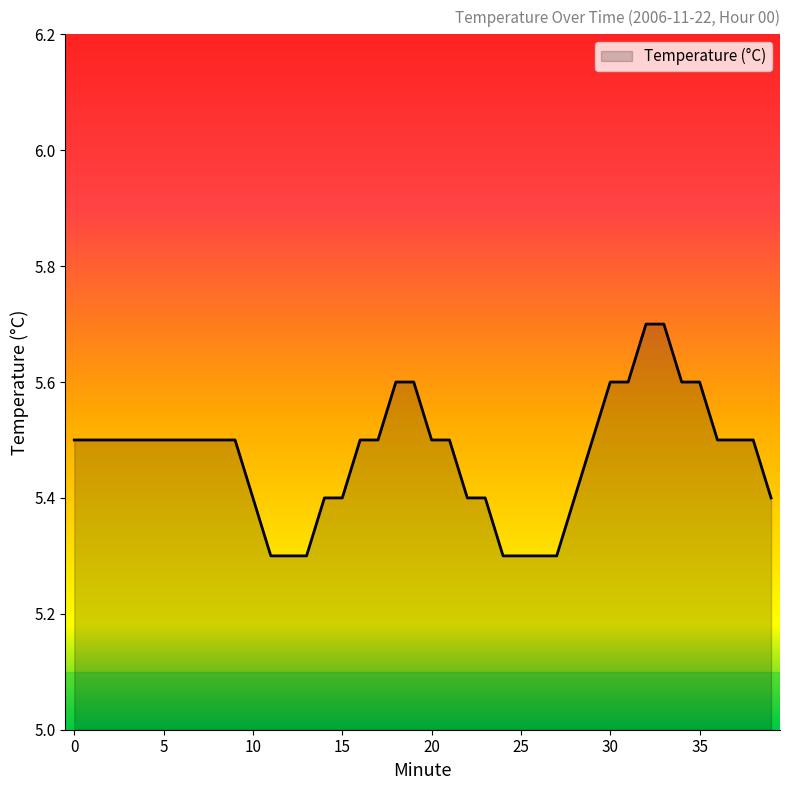

What is the difference between the maximum and minimum values?

0.4